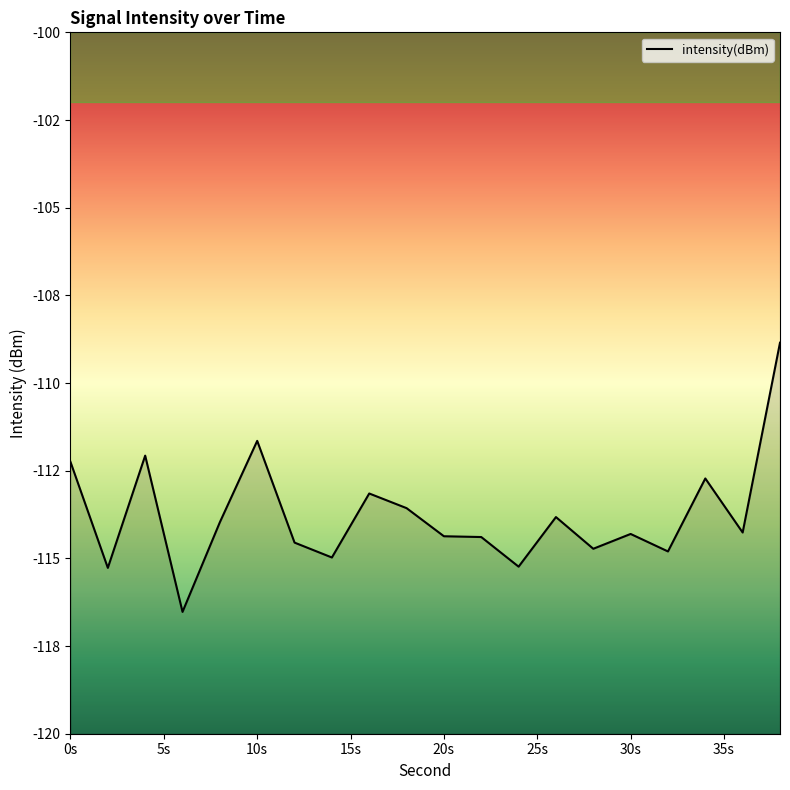

Reading left to right, transcribe all the data shown in this chart.

-112.3	-115.3	-112.1	-116.5	-114.0	-111.6	-114.6	-115.0	-113.1	-113.6	-114.4	-114.4	-115.2	-113.8	-114.7	-114.3	-114.8	-112.7	-114.3	-108.8